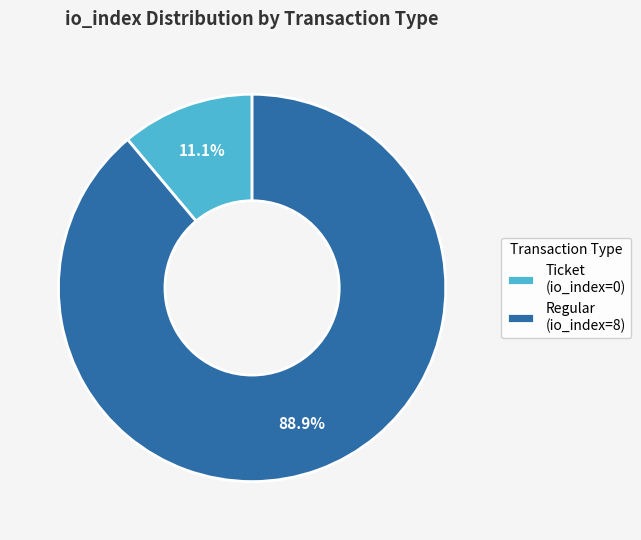

What is the smallest slice in the pie chart?

Ticket (io_index=0)